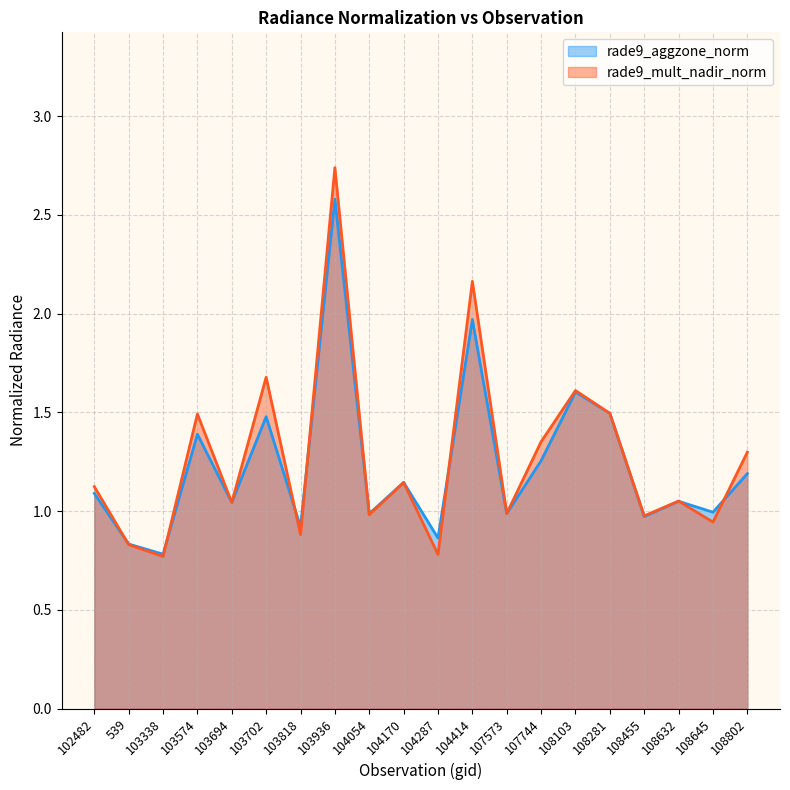

Does the chart have visible grid lines?

Yes